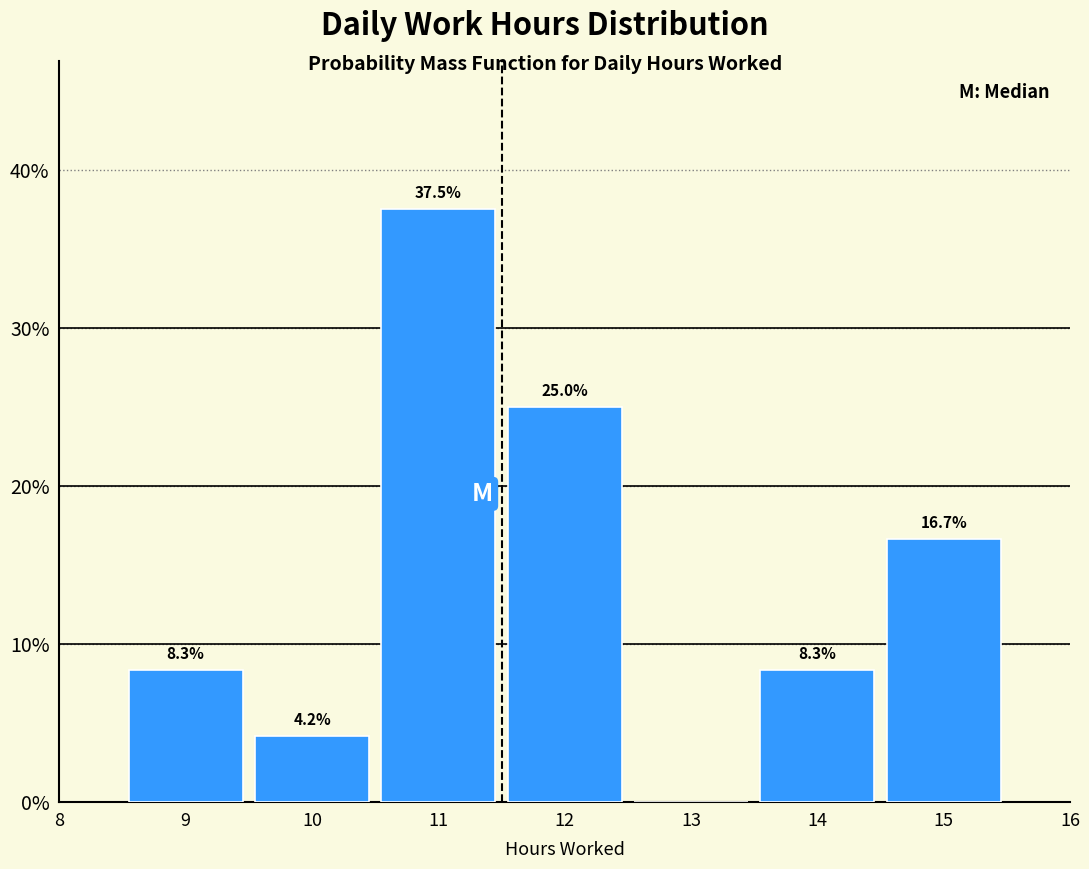

Which range on the x-axis has the tallest bar?

10.5 to 11.5